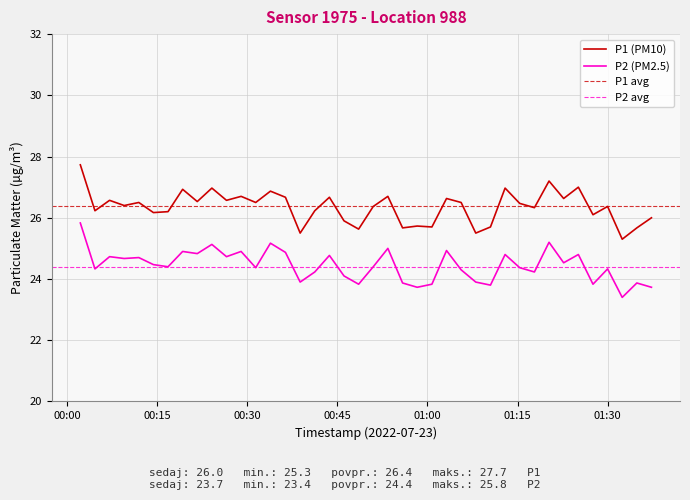

True or false: P1 (PM10) and P2 (PM2.5) intersect in this chart.

False